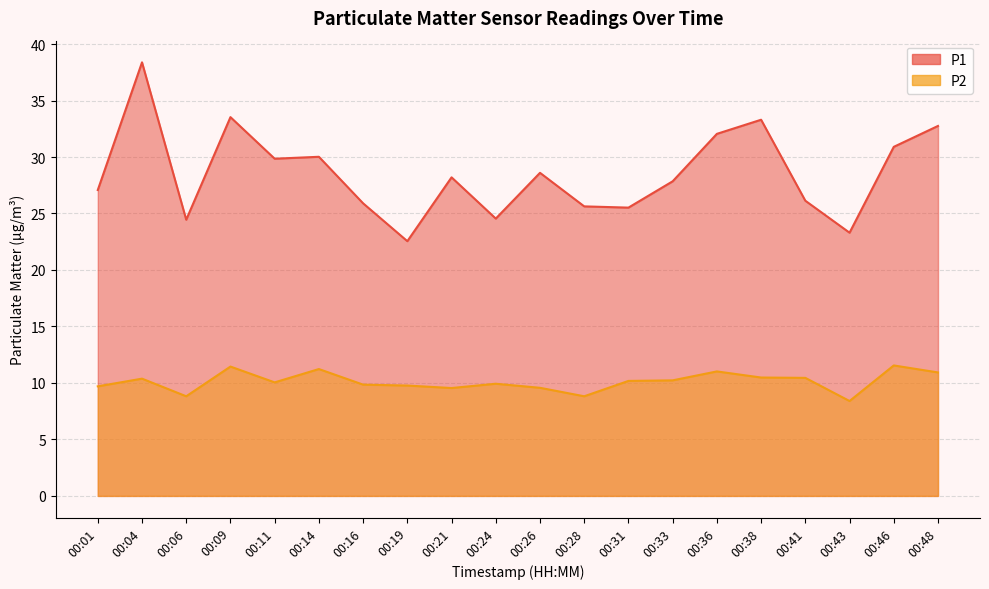

At which category does P1 reach its first local peak?

00:04